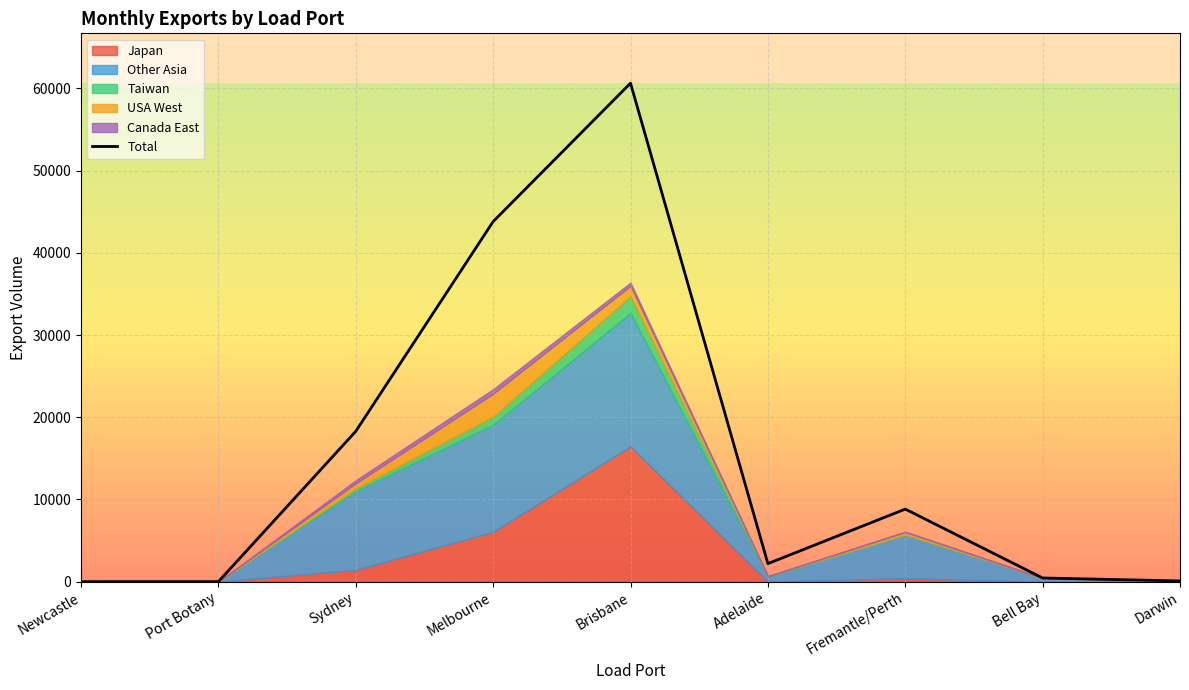

The value at Adelaide is 2193. True or false?

True